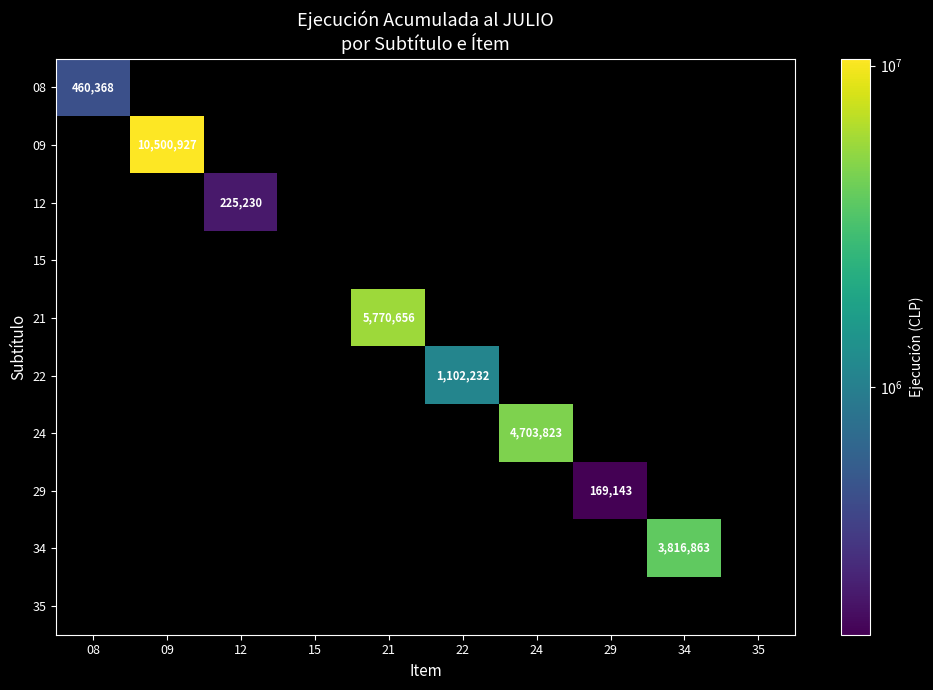

Which category has the lowest value across all series?

09